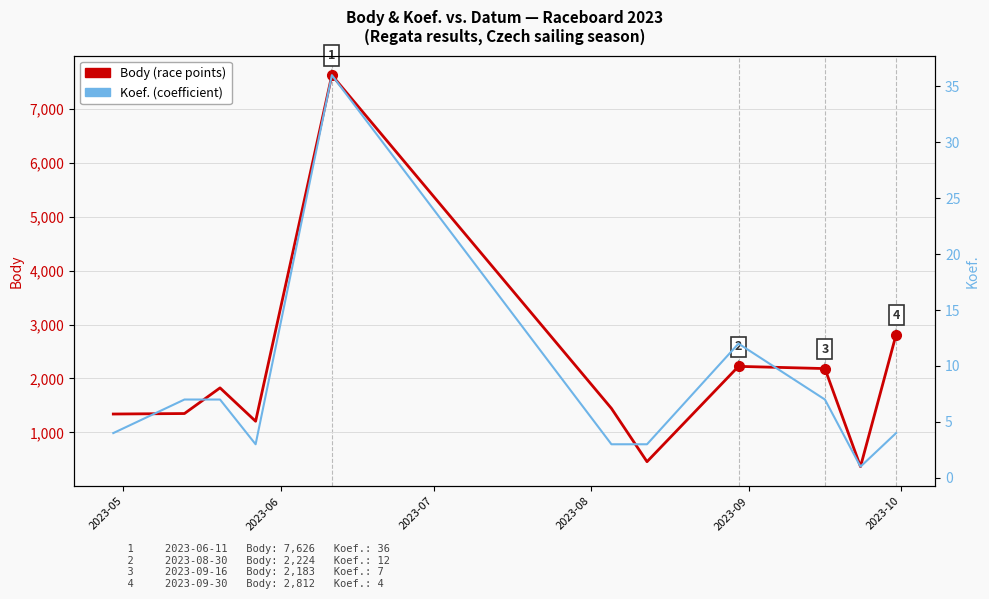

Between 2023-06 and 2023-07, which is larger?

2023-07